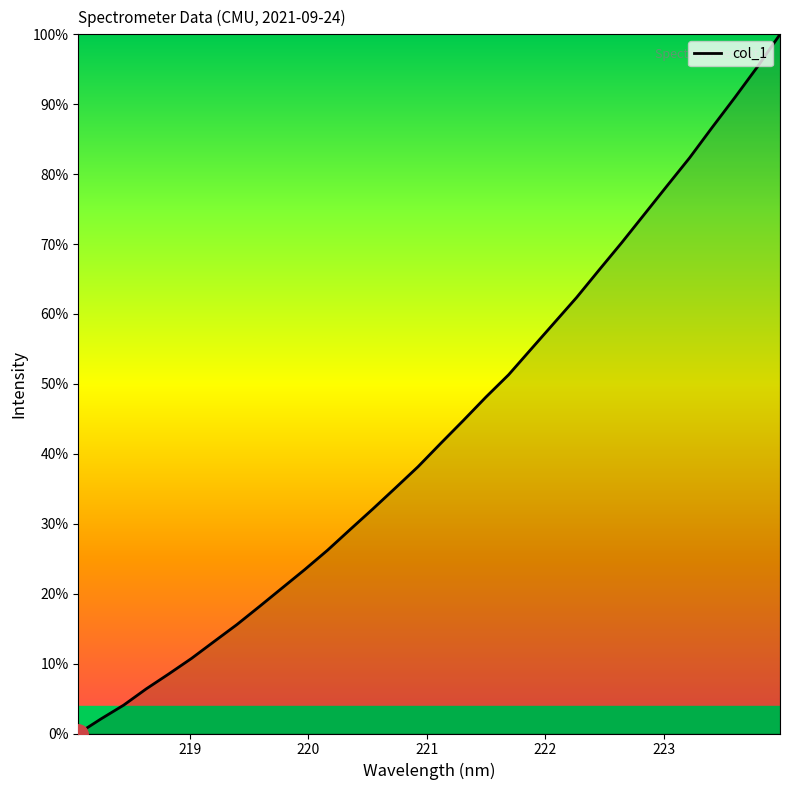

What is the maximum value shown in the chart?

100.0